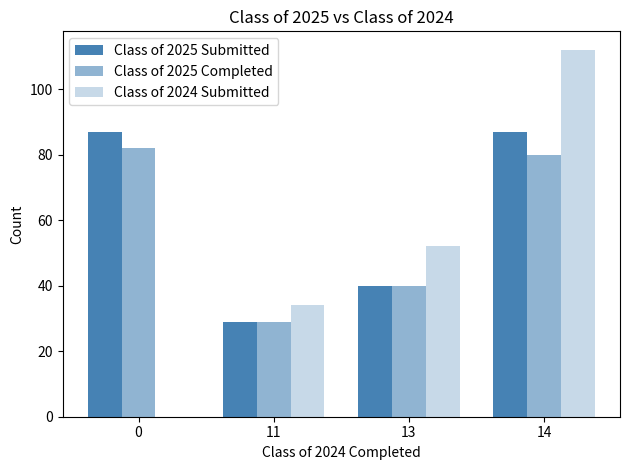

What is the value of the Class of 2024 Submitted bar at the 3rd from the left?

52